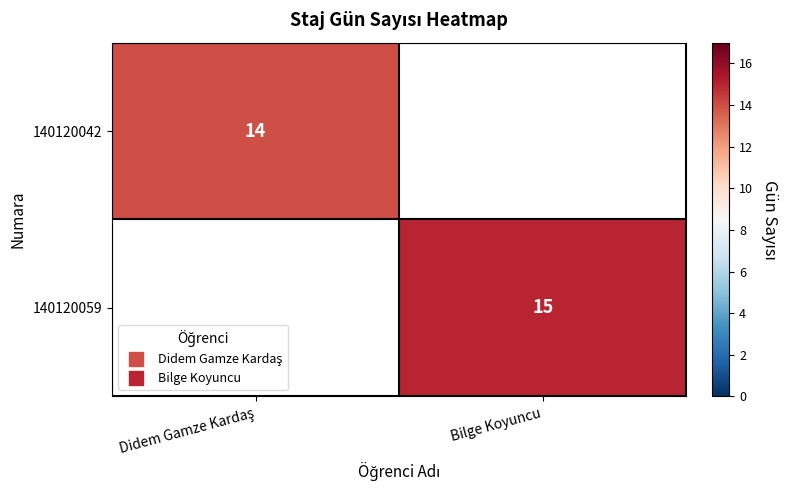

What is the spread (max minus min) of values at Didem Gamze Kardaş?

14